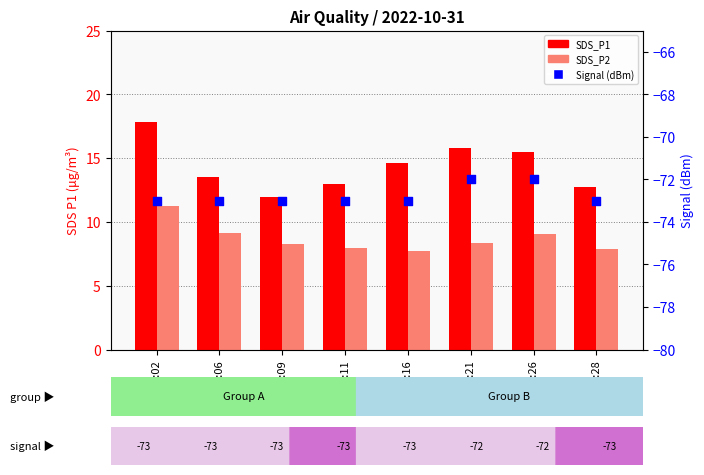

Is the value of SDS_P2 at 00:21 greater than the value of Signal (dBm) at 00:09?

Yes